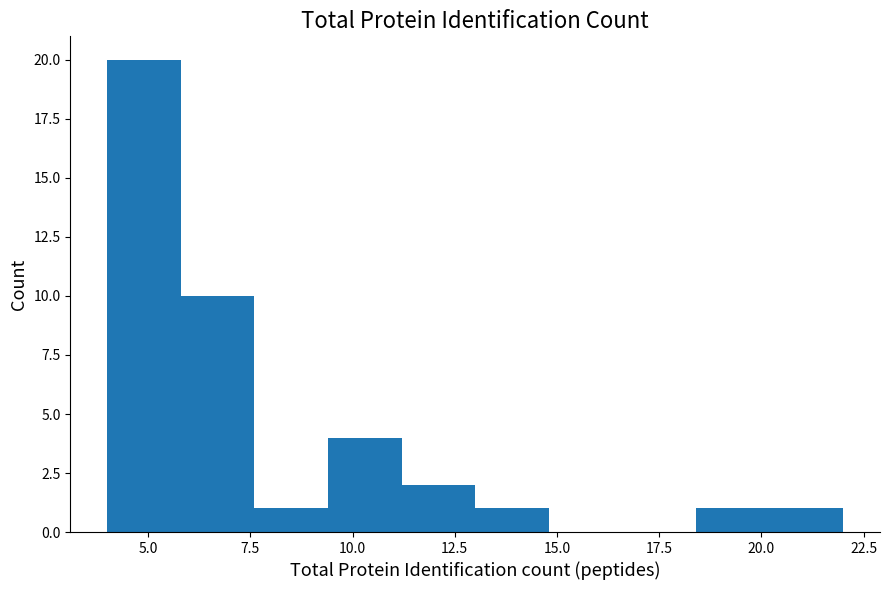

Around what value on the x-axis is the tallest bar? Give the approximate position of its centre, as read against the axis.

5.0